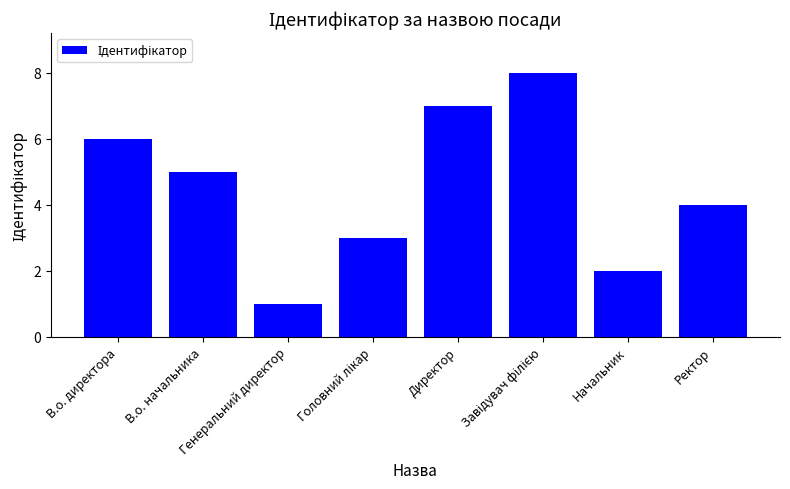

Does the chart contain stacked bars?

No